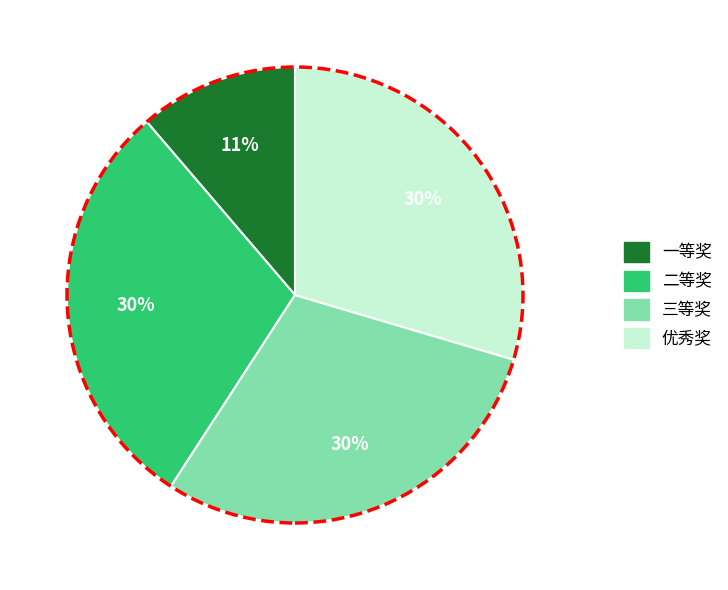

Which category has the smallest portion of the pie?

一等奖